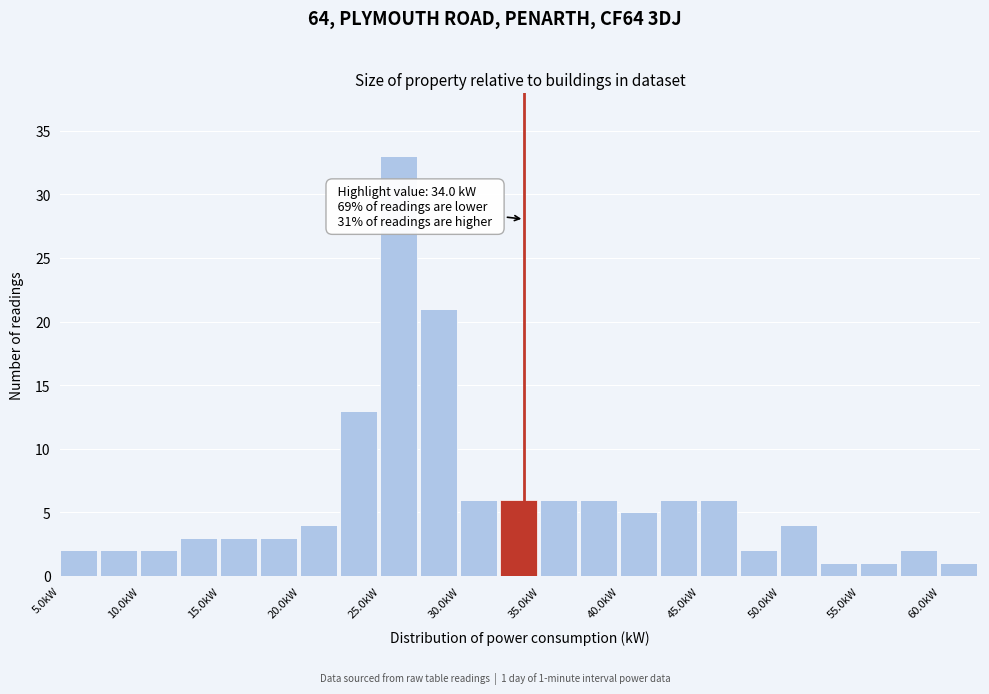

Over which range of the x-axis is the bar tallest?

25.0 to 27.5